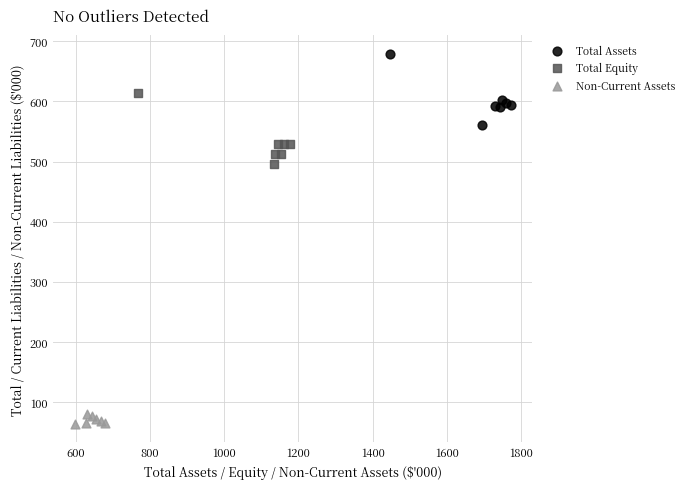

What are all the series names shown in the legend?

Total Assets, Total Equity, Non-Current Assets